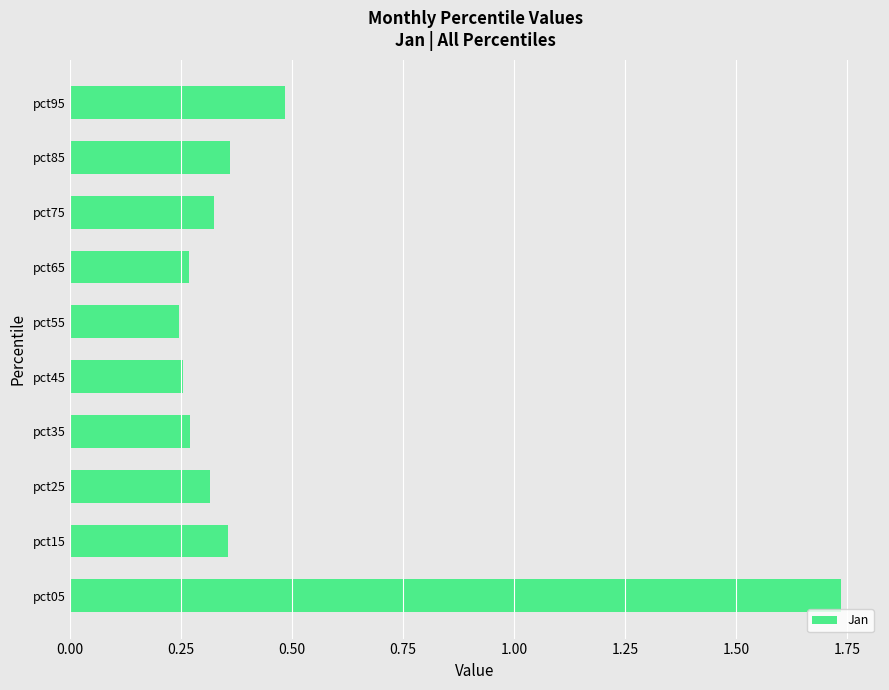

At which category does the chart reach its peak across all series?

pct05